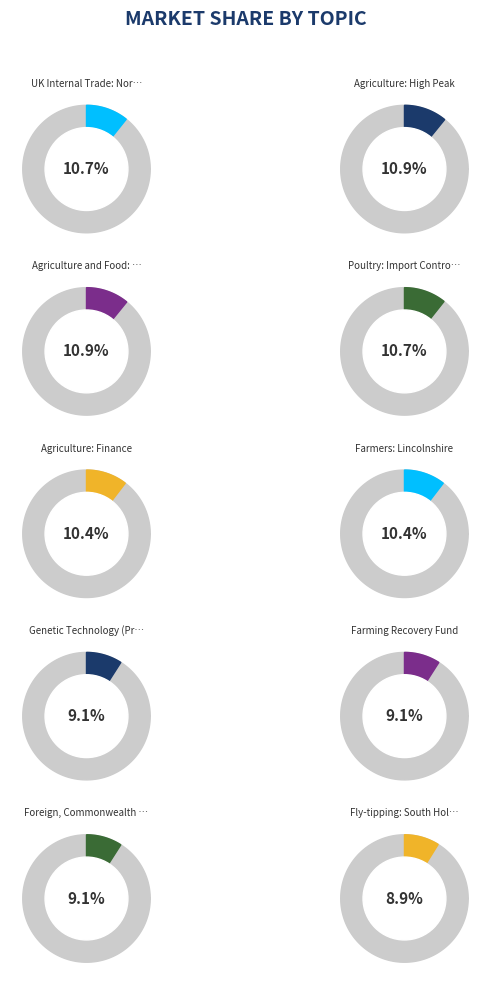

How many slices are in this pie chart?

10